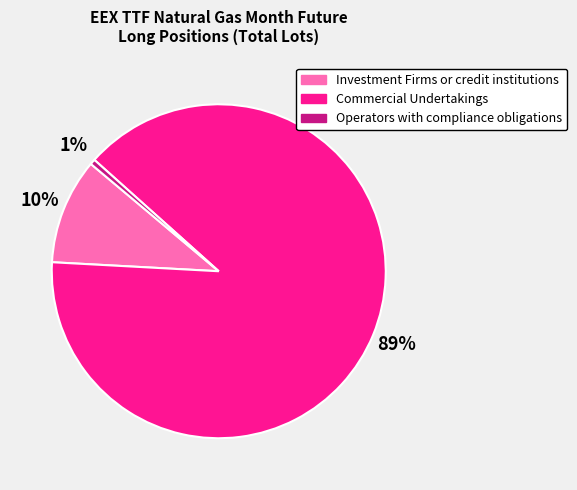

To the nearest percent, what is the difference between the Commercial Undertakings and Investment Firms or credit institutions slice percentages?

79%